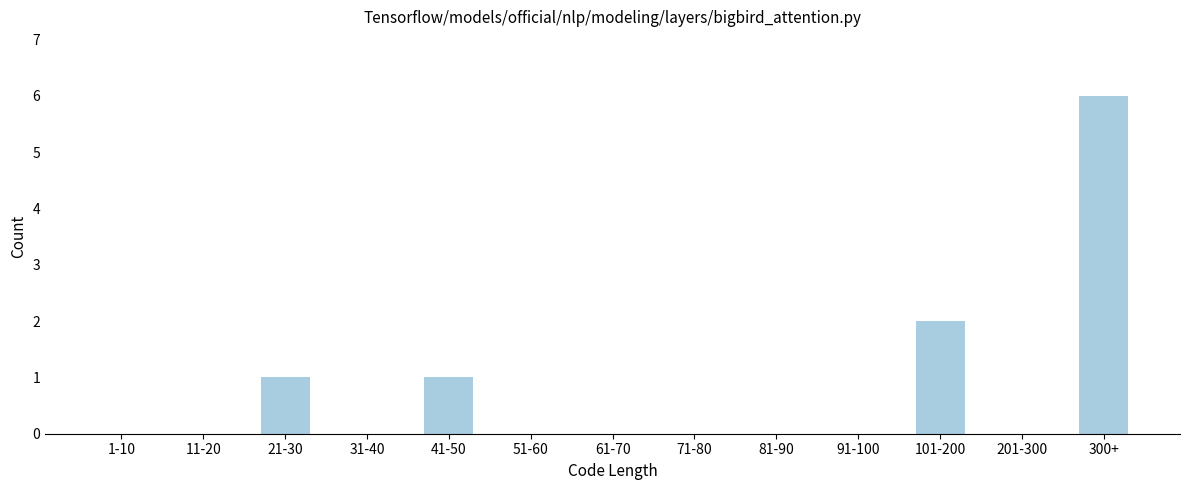

Reading left to right, extract all data points from this chart.

1-10=0	11-20=0	21-30=1	31-40=0	41-50=1	51-60=0	61-70=0	71-80=0	81-90=0	91-100=0	101-200=2	201-300=0	300+=6